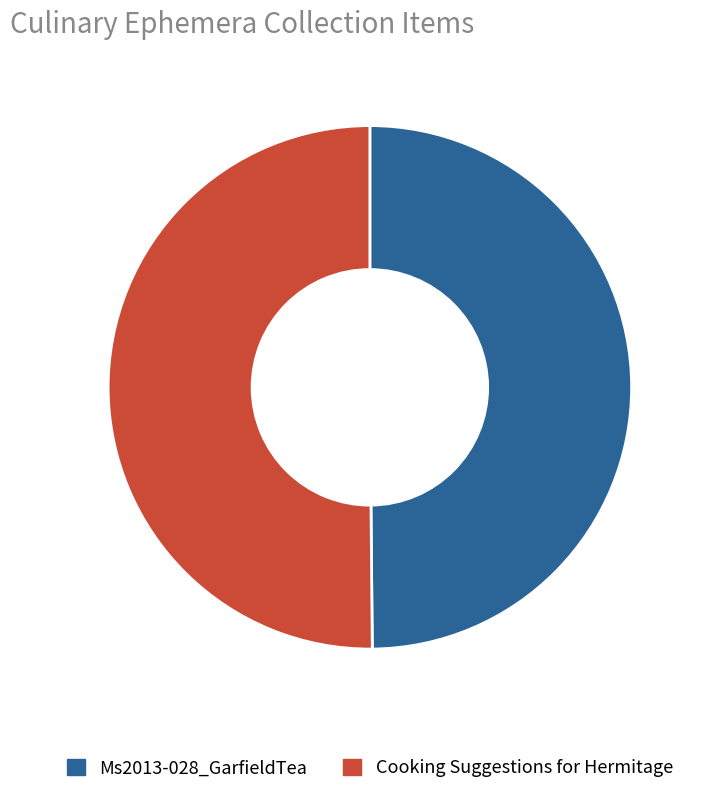

Is it true that Cooking Suggestions for Hermitage is 50% of the pie?

True